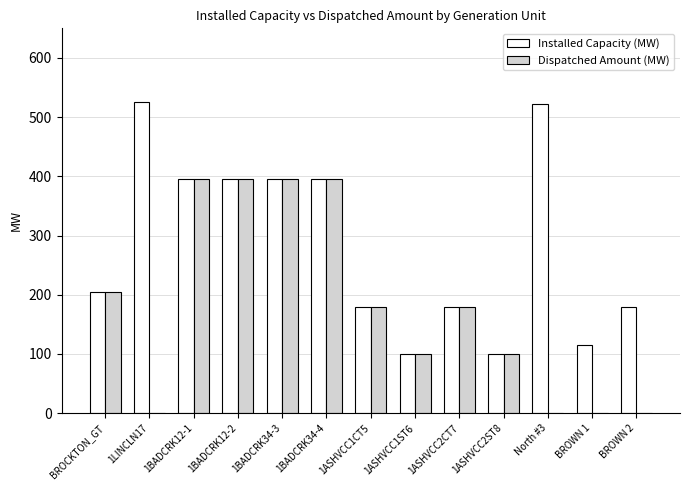

What is the approximate value of Dispatched Amount (MW) at 1ASHVCC2CT7, to the nearest 5?

180